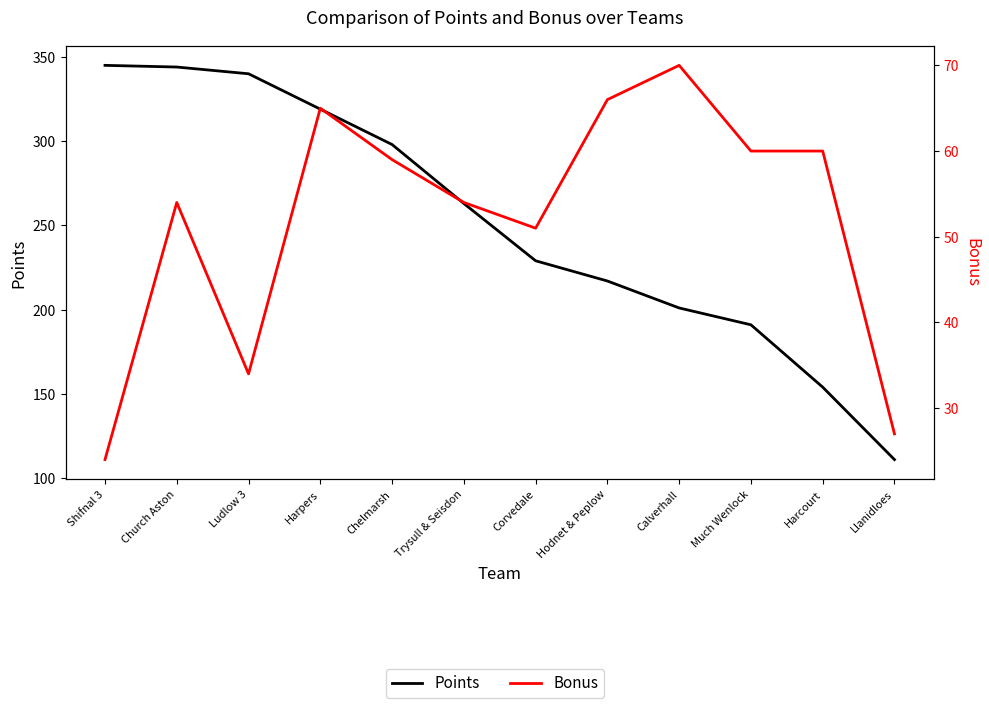

What is the label of the 1st point from the right?

Llanidloes